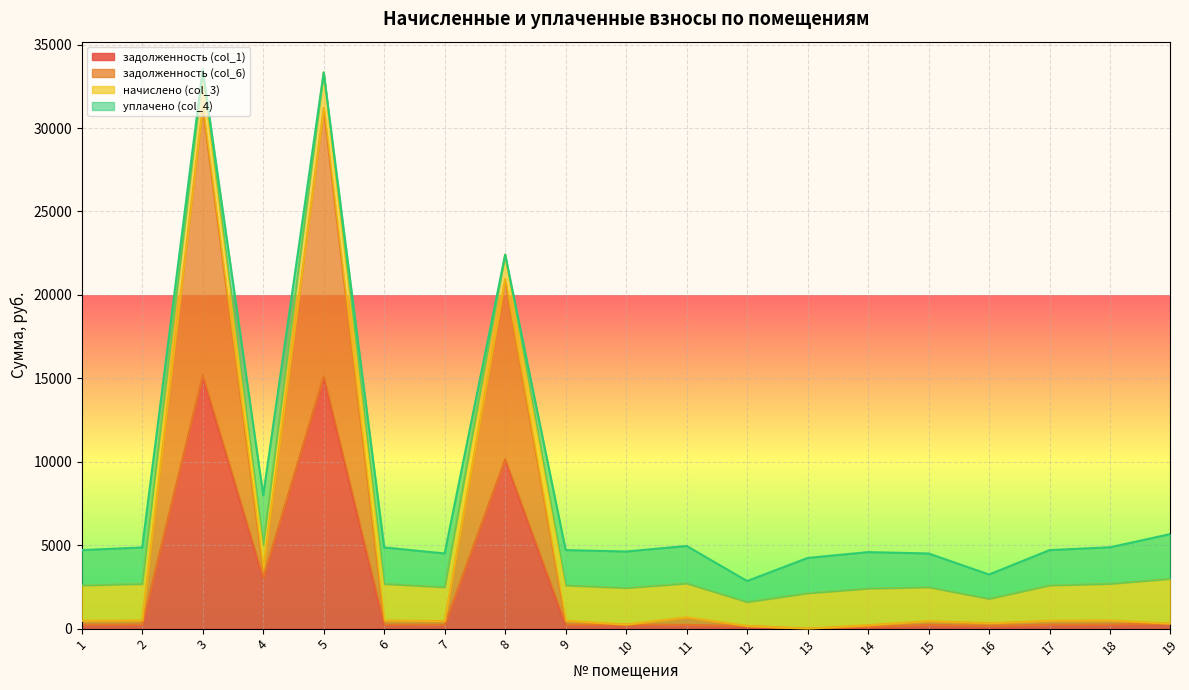

What are all the series names shown in the legend?

задолженность (col_1), задолженность (col_6), начислено (col_3), уплачено (col_4)